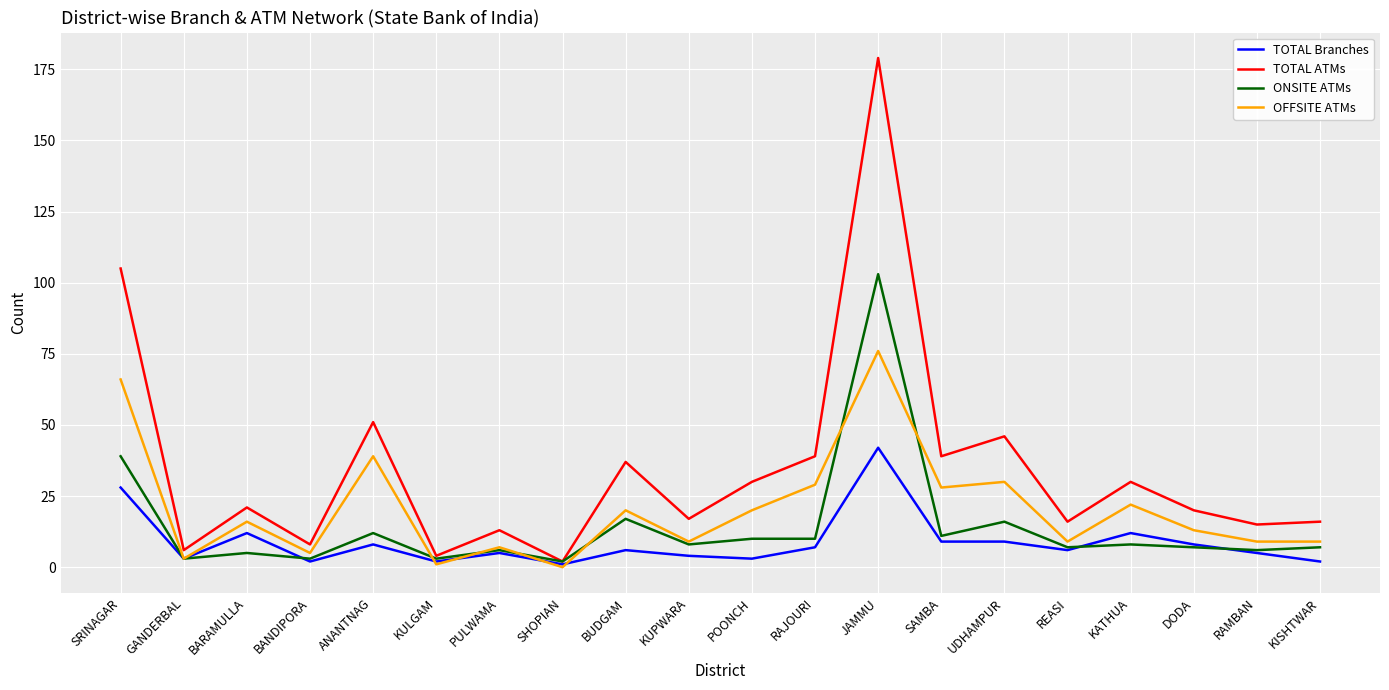

What is the maximum value shown in the chart?

179